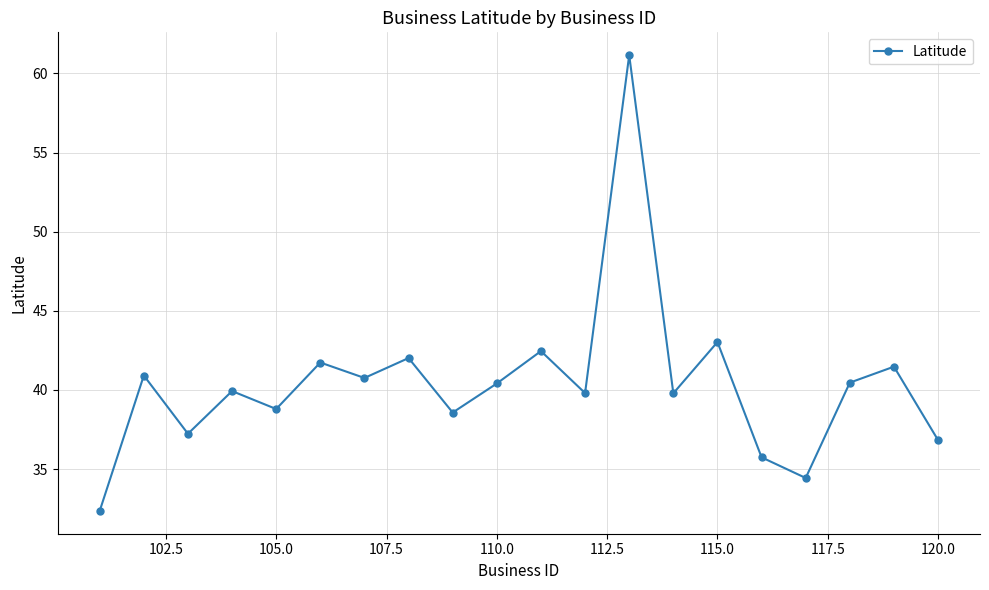

What is the value of the 3rd point from the left?

37.2